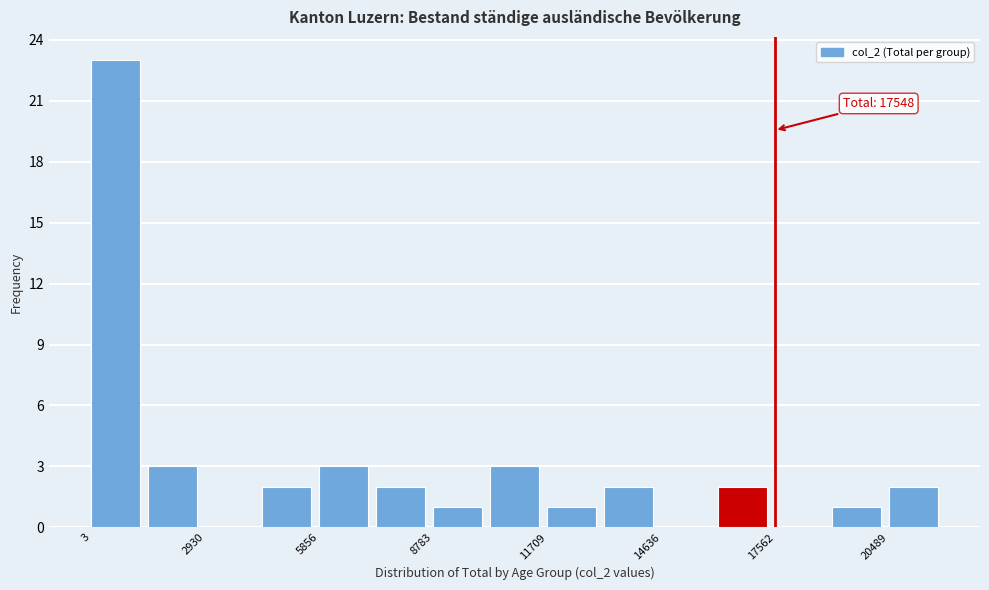

Read against the x-axis, roughly where is the centre of the tallest bar?

500